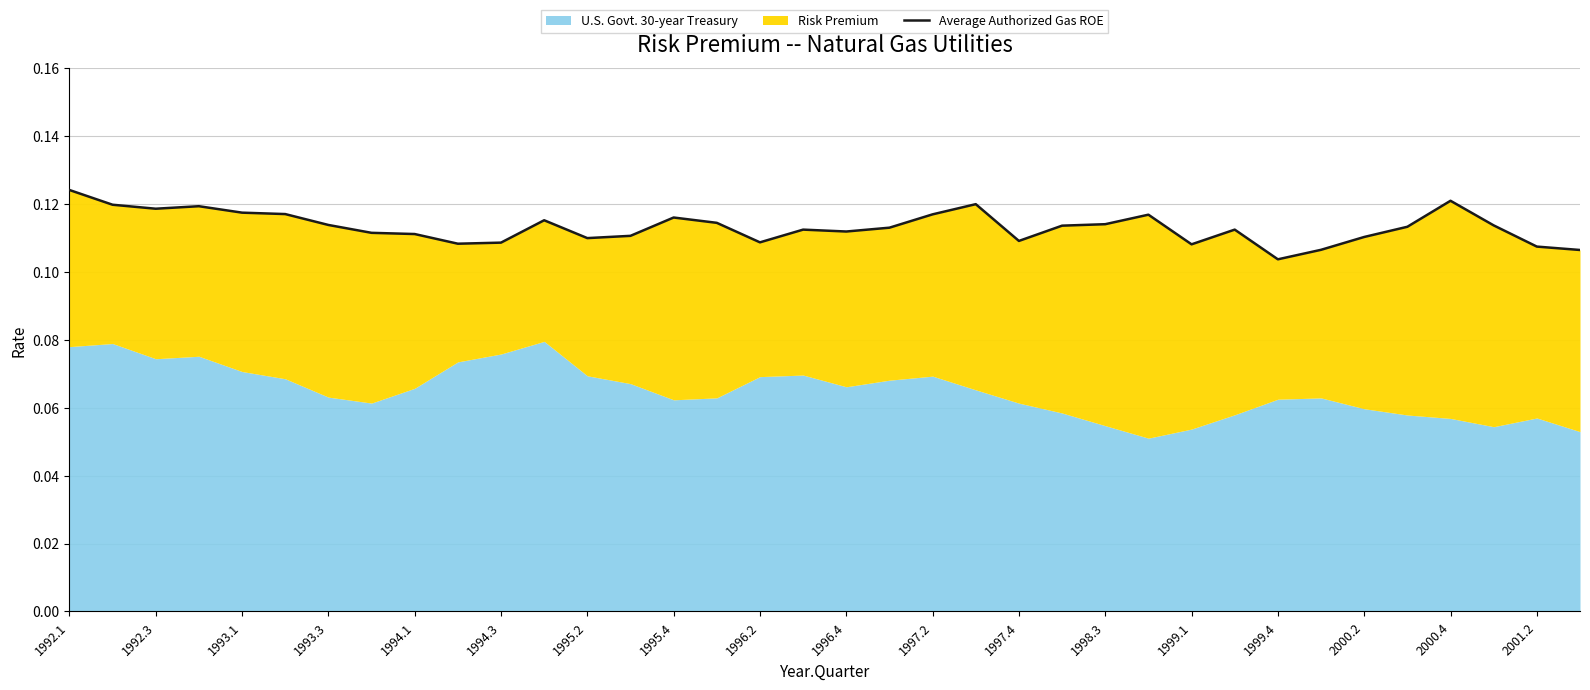

Which has a higher value, 1992.1 or 25?

1992.1